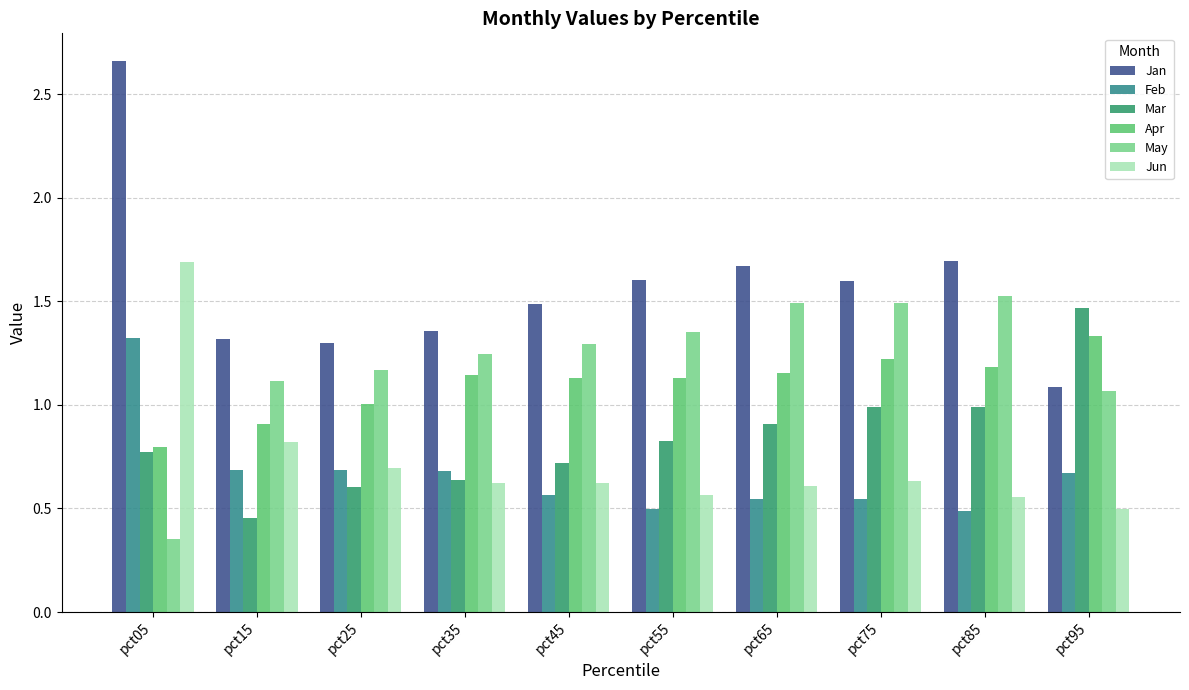

Rank the series at pct75 from lowest to highest value.

Feb, Jun, Mar, Apr, May, Jan